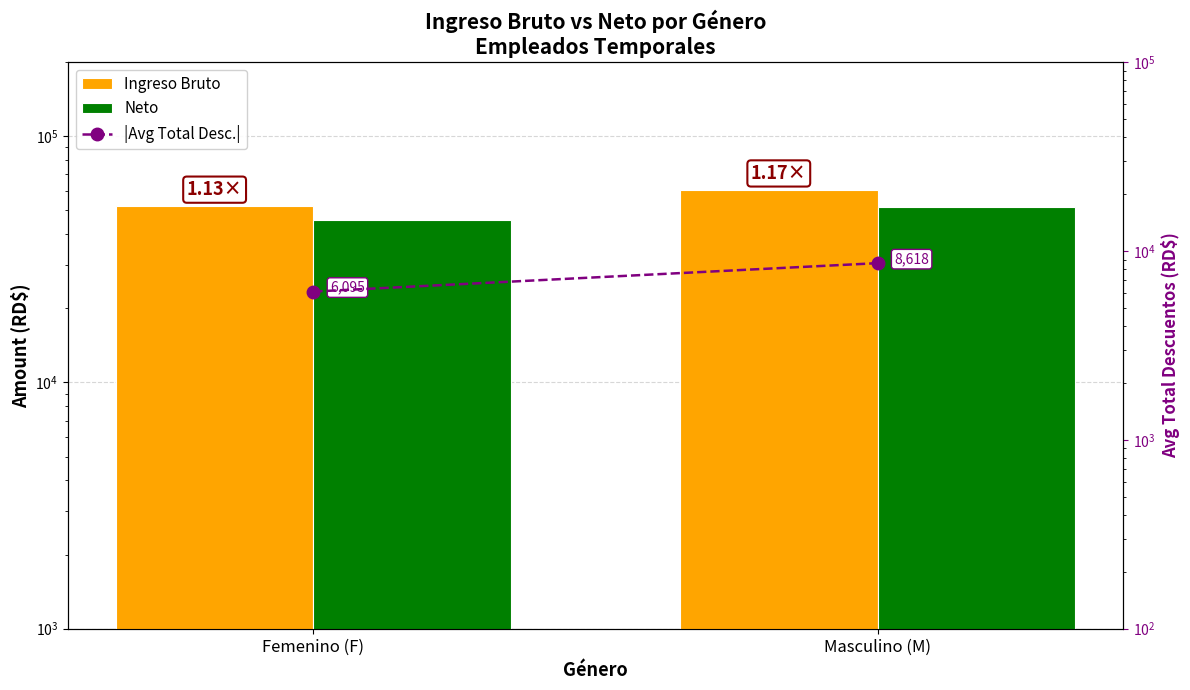

List the series in order of their peak value, highest first.

Ingreso Bruto, Neto, |Avg Total Desc.|